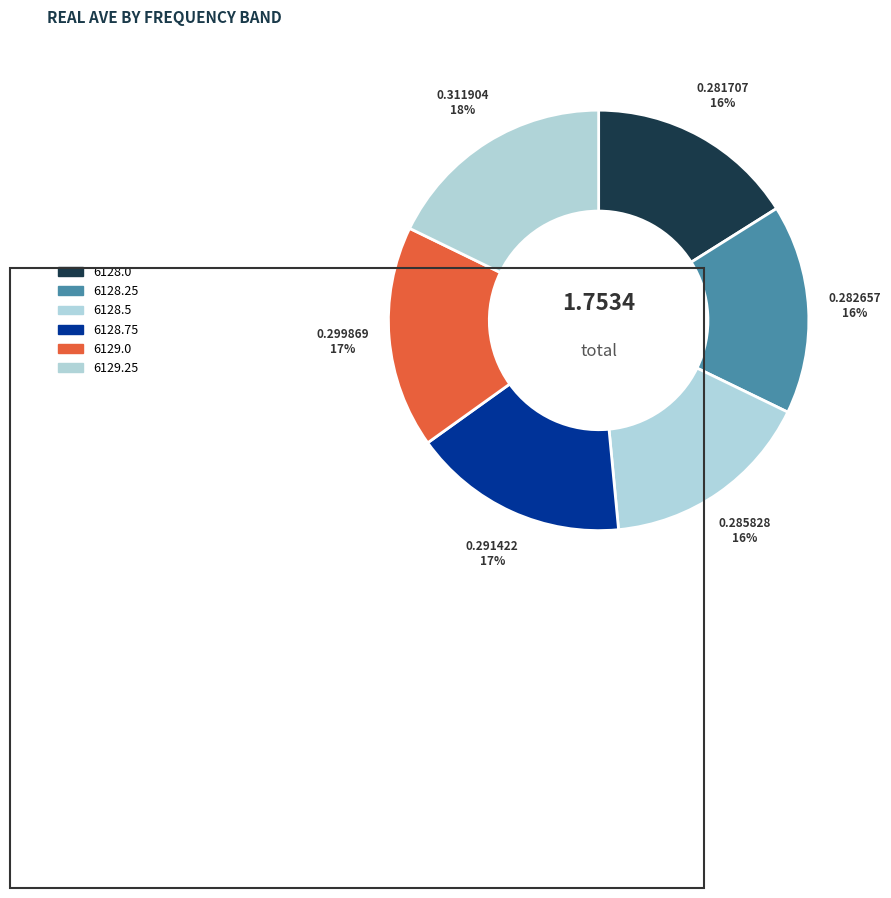

What percentage is the 6129.25 slice, to the nearest percent?

18%